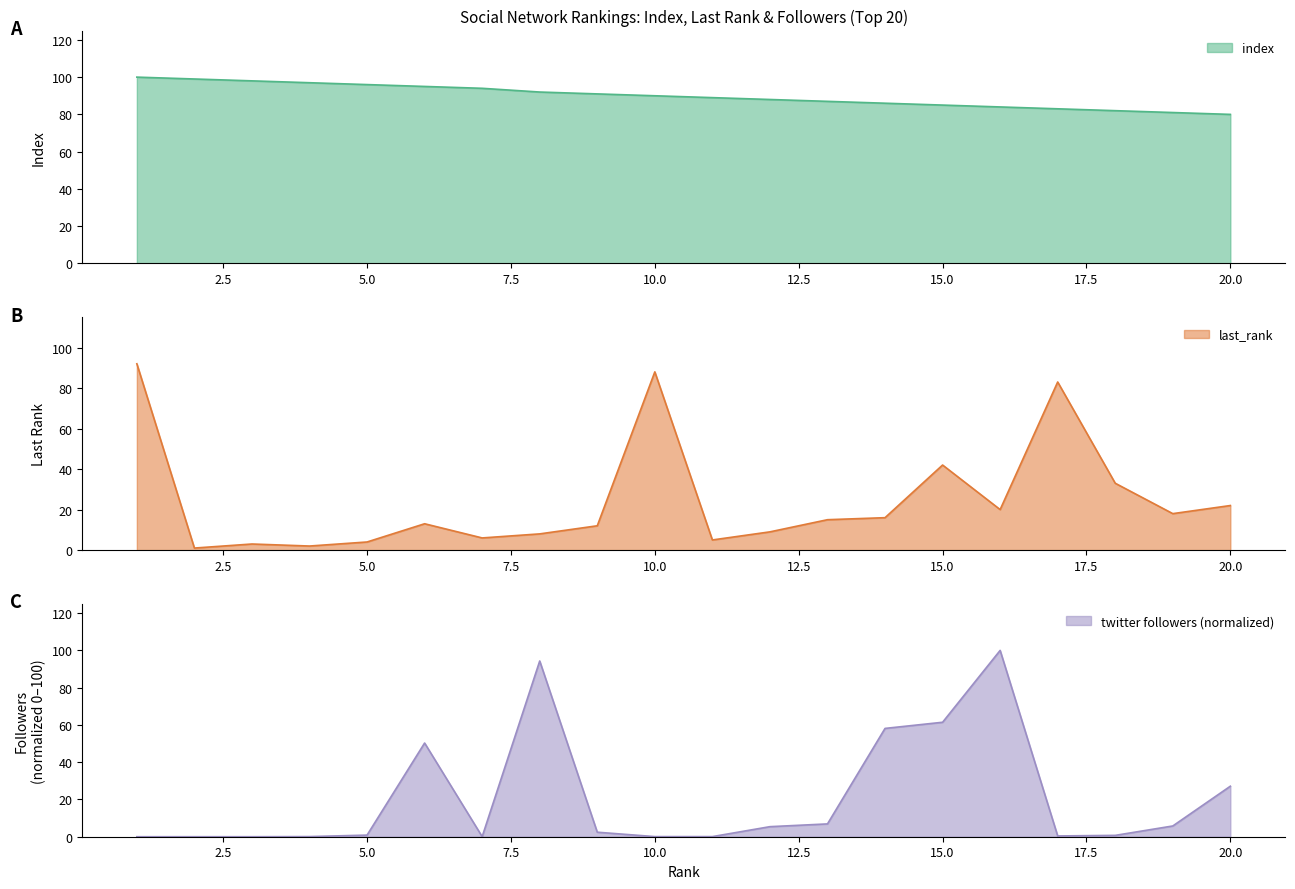

How many data points in twitter_followers_normalized are less than 2?

10